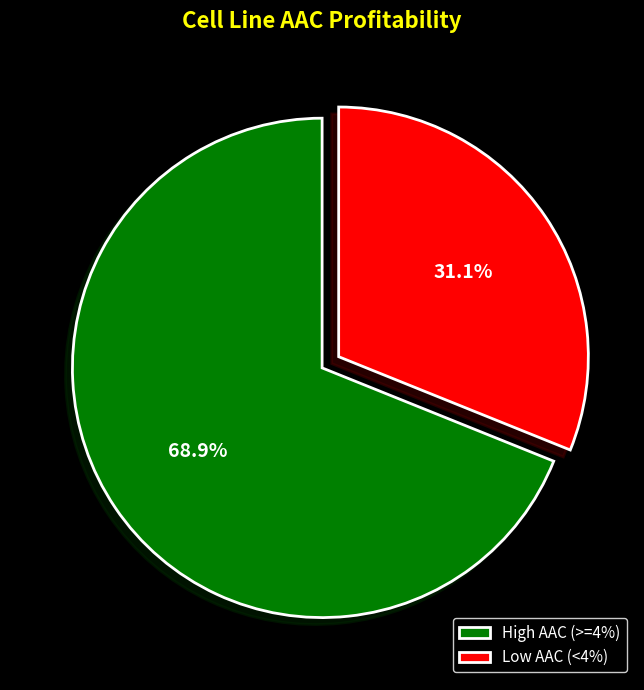

How much of the chart is everything except Low AAC (<4%)?

68.9%